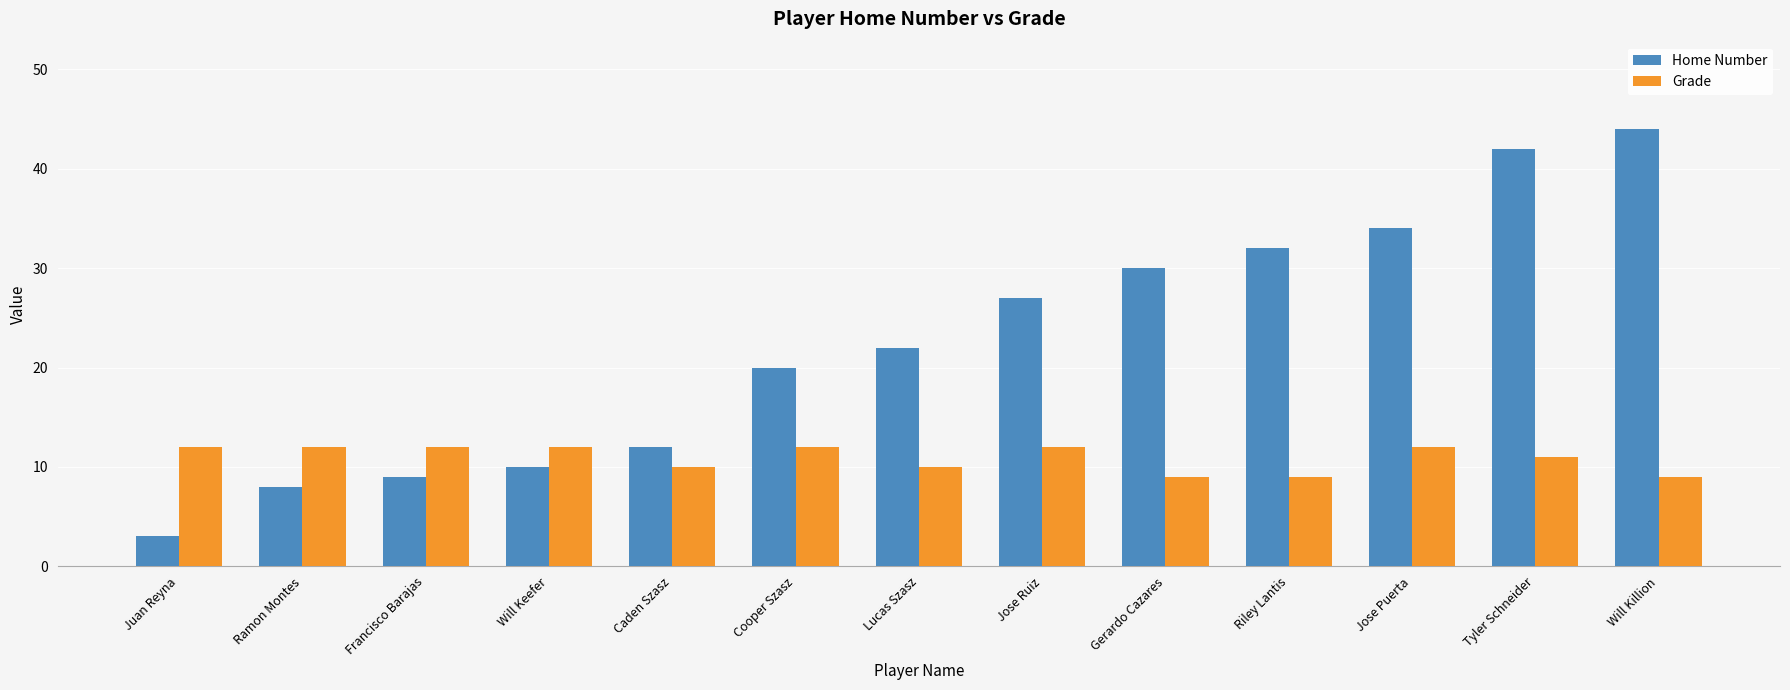

What is the value of the Home Number bar at the 3rd from the left?

9